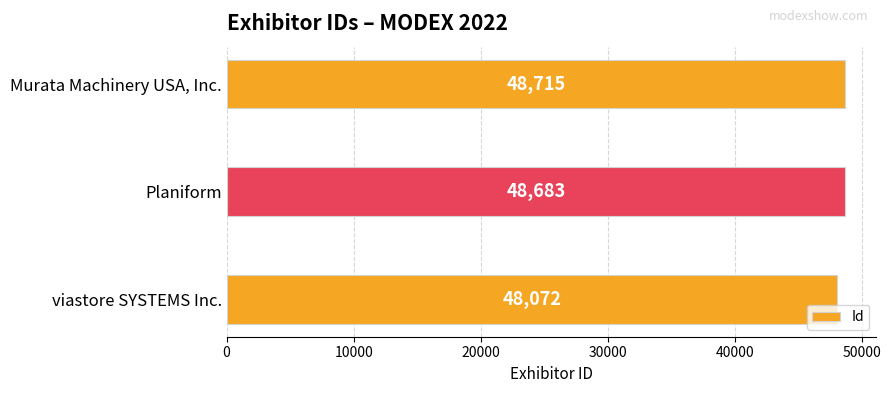

What is the label of the 2nd bar from the top?

Planiform